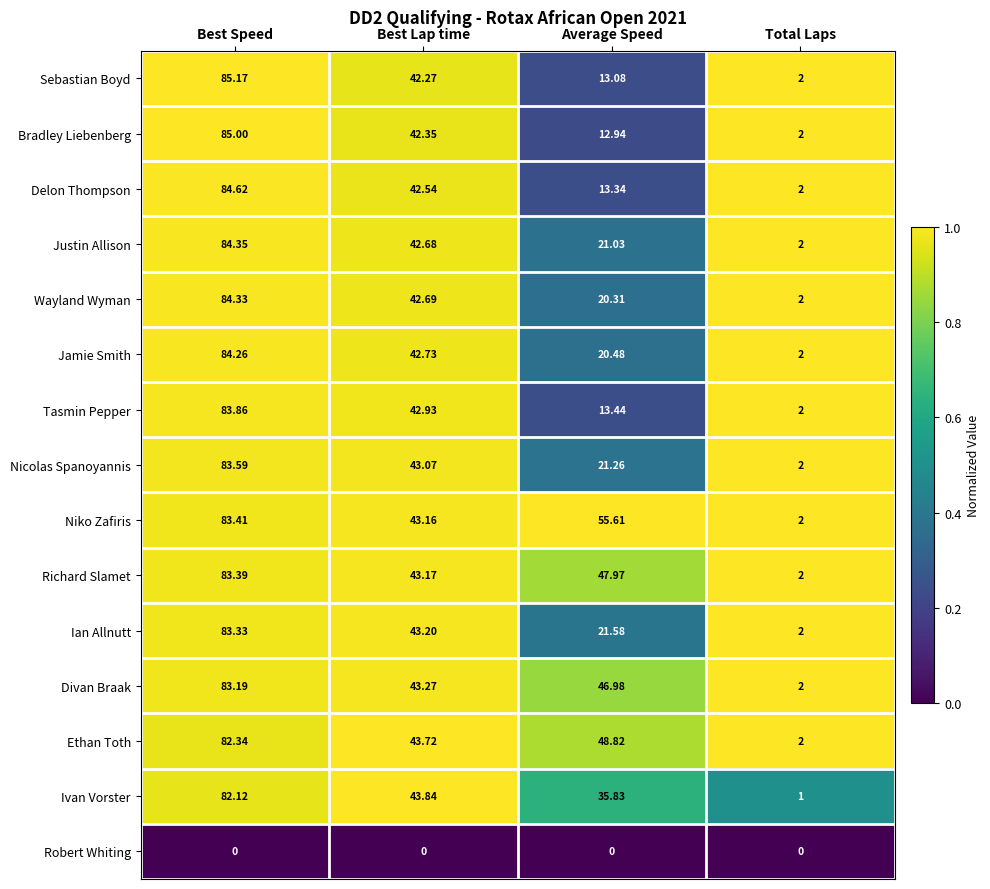

Which category has the highest value in the Ian Allnutt series?

Best Speed